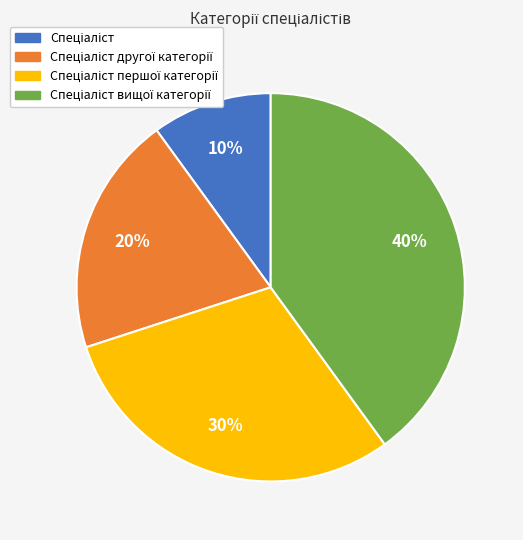

Is there a majority slice in this chart?

No